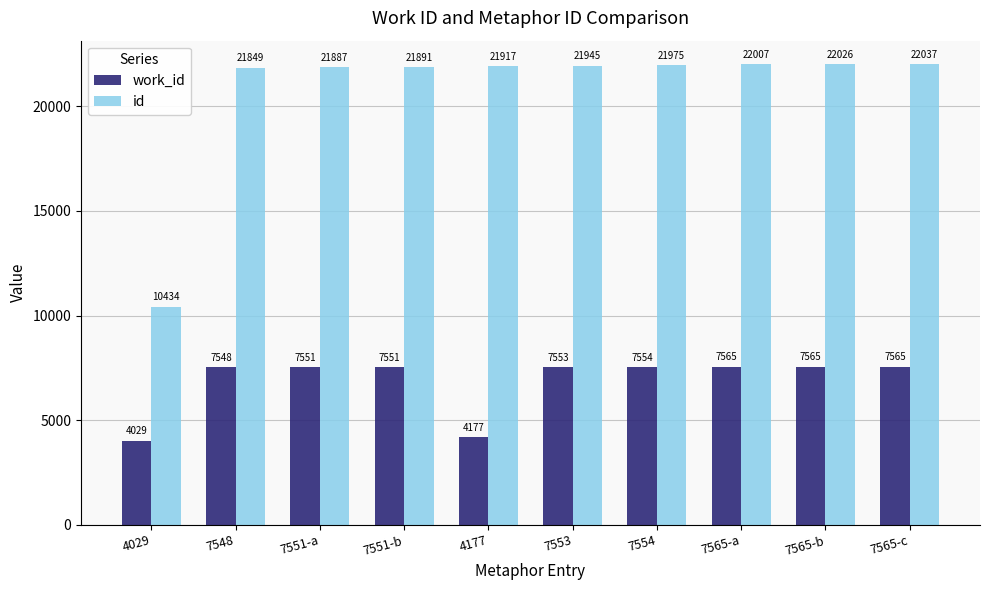

Which series changed the most between 4029 and 7551-b?

id